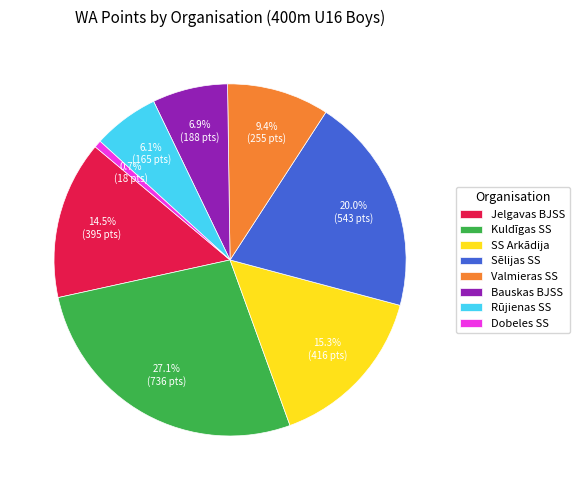

Between Rūjienas SS and Sēlijas SS, which is larger?

Sēlijas SS